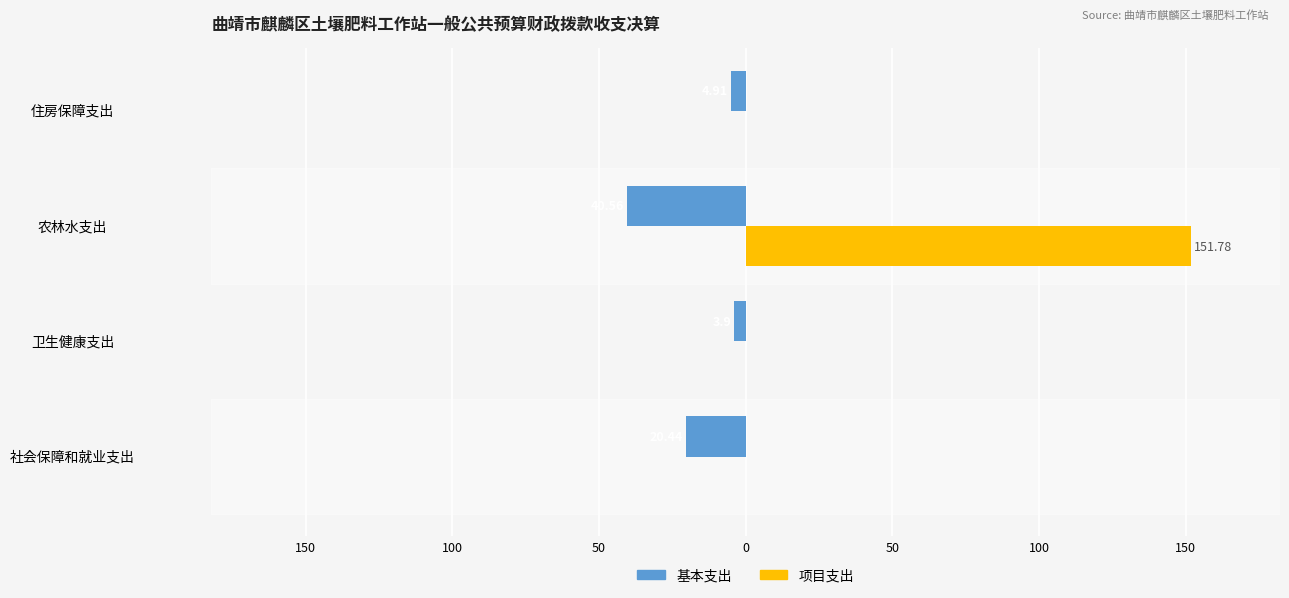

What are all the series names shown in the legend?

基本支出, 项目支出